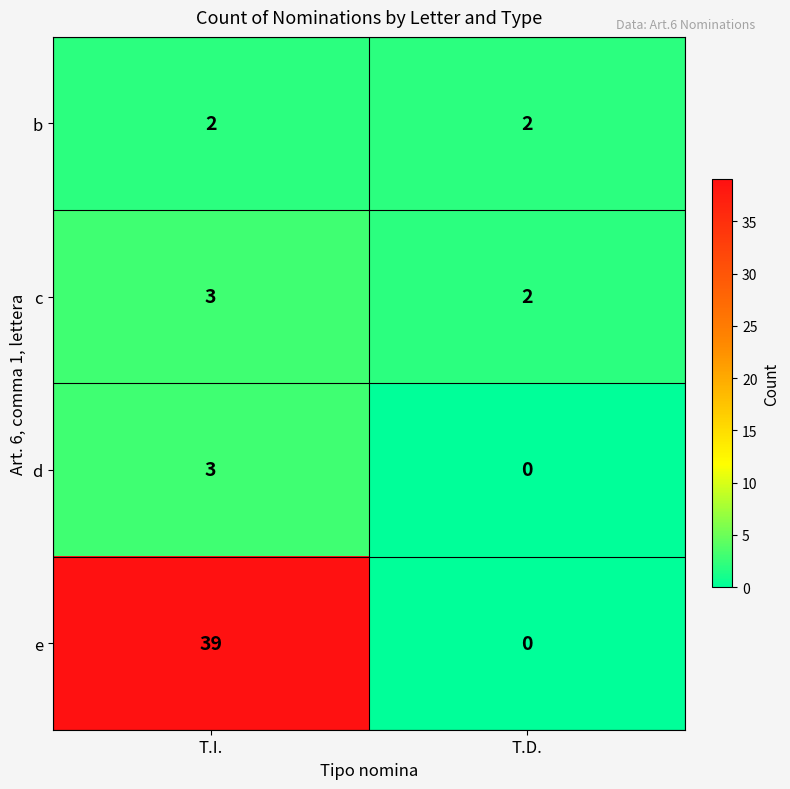

What is the spread (max minus min) of values at T.D.?

2